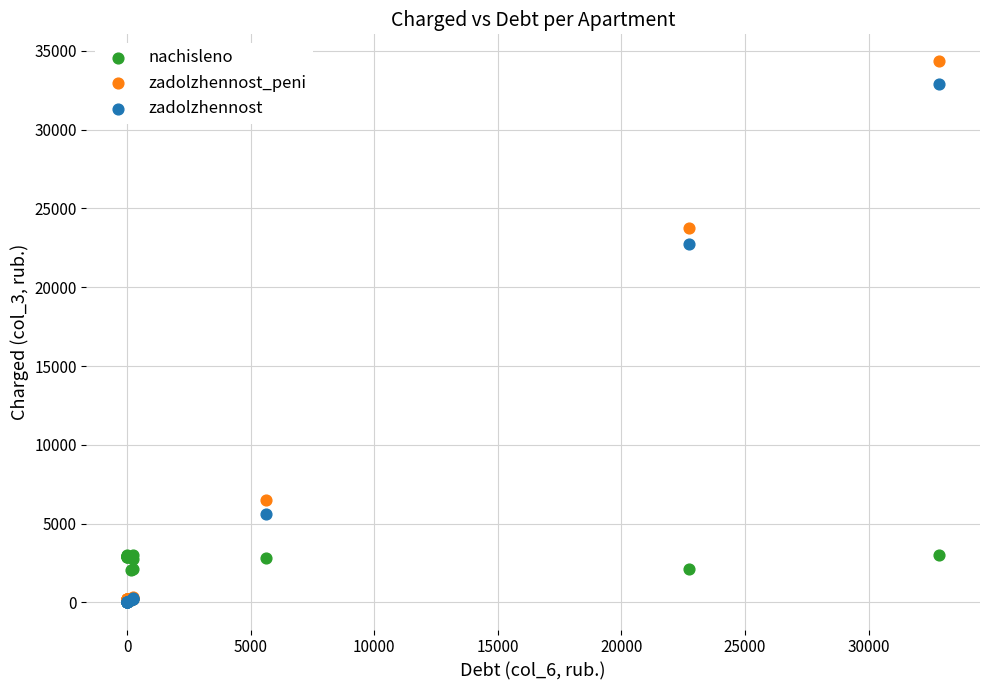

Which series has the widest spread of Y values?

zadolzhennost_peni